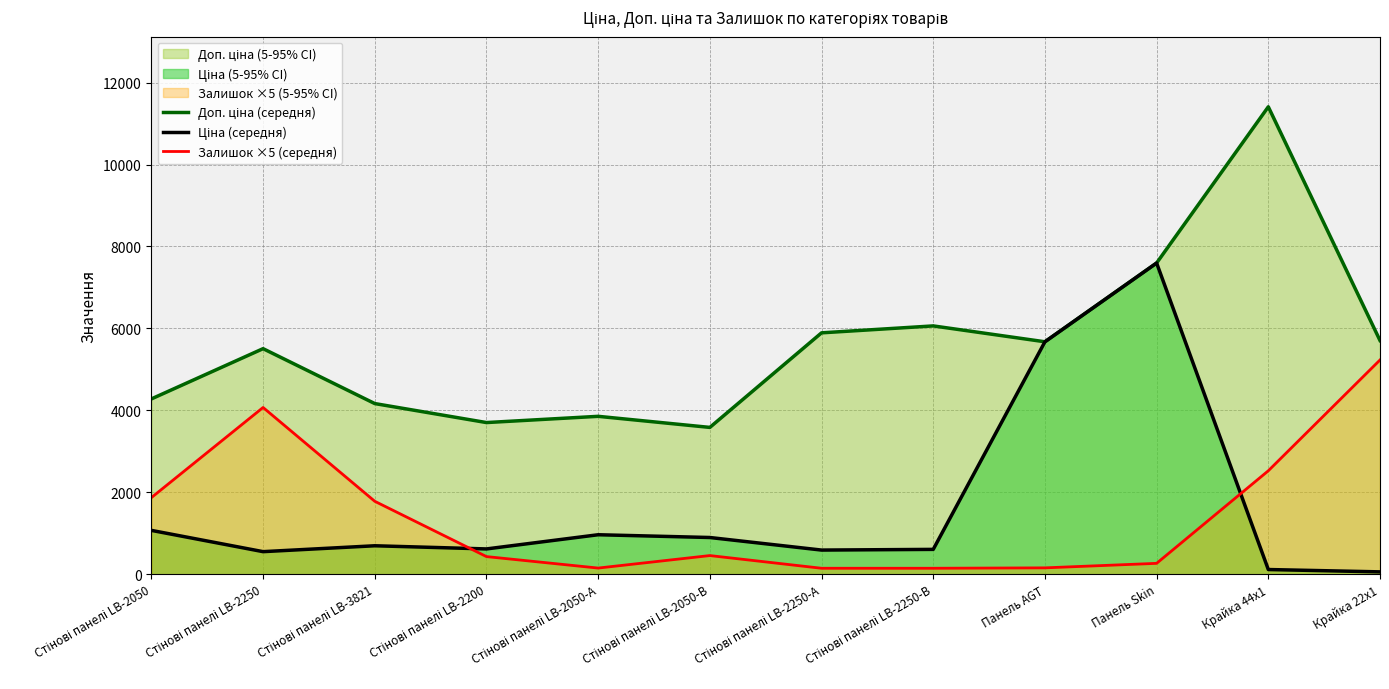

Does the chart display data point markers on the line(s)?

No